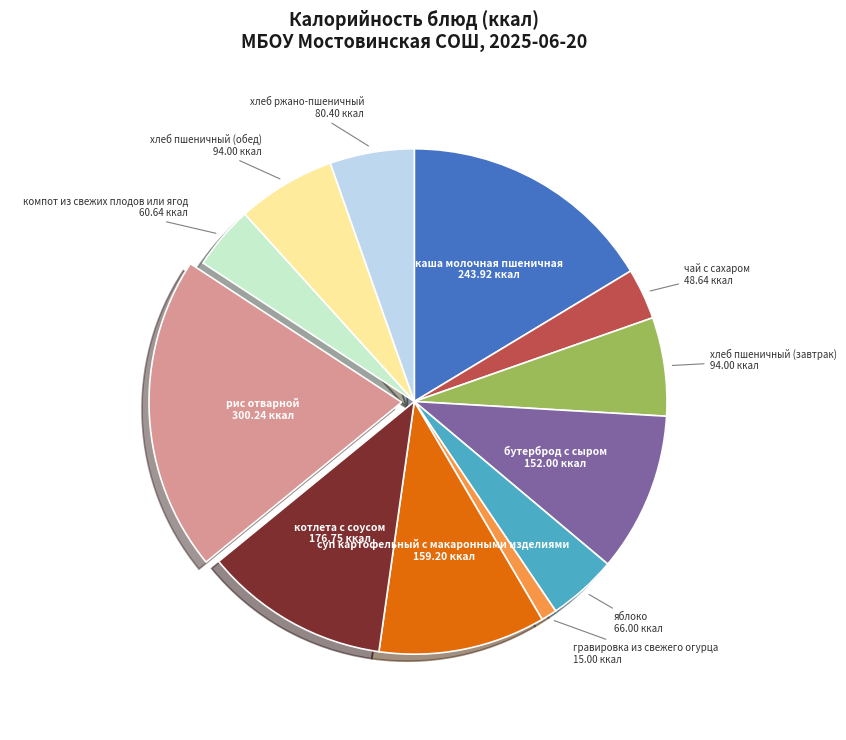

Is there a majority slice in this chart?

No